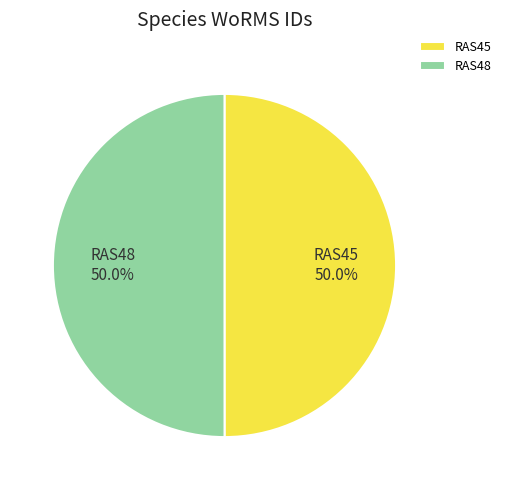

How many segments does this pie chart have?

2